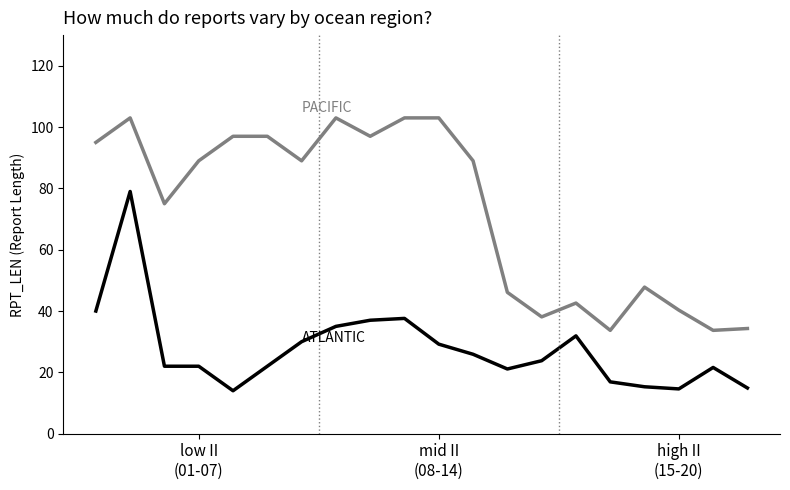

What is the greatest value displayed?

103.0